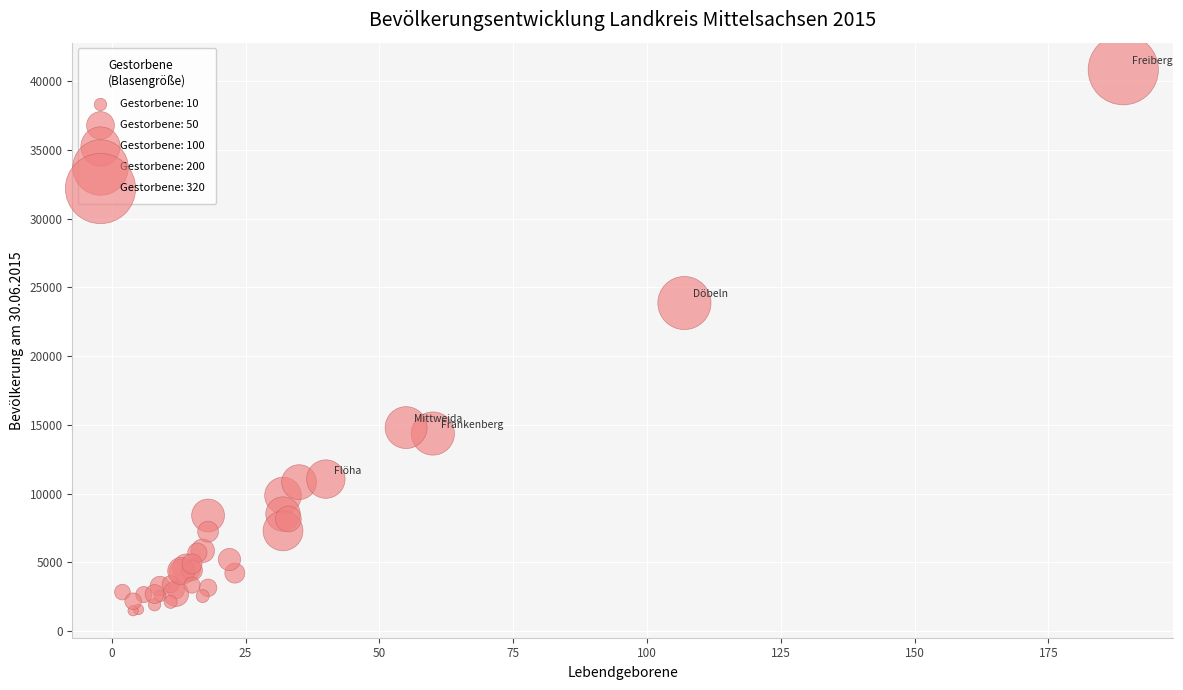

What Y value in the scatter plot is closest to 21158?

23861